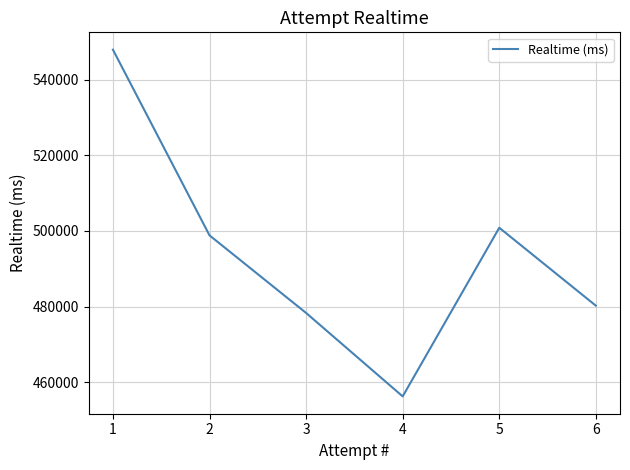

Which label corresponds to the largest value in the chart?

1